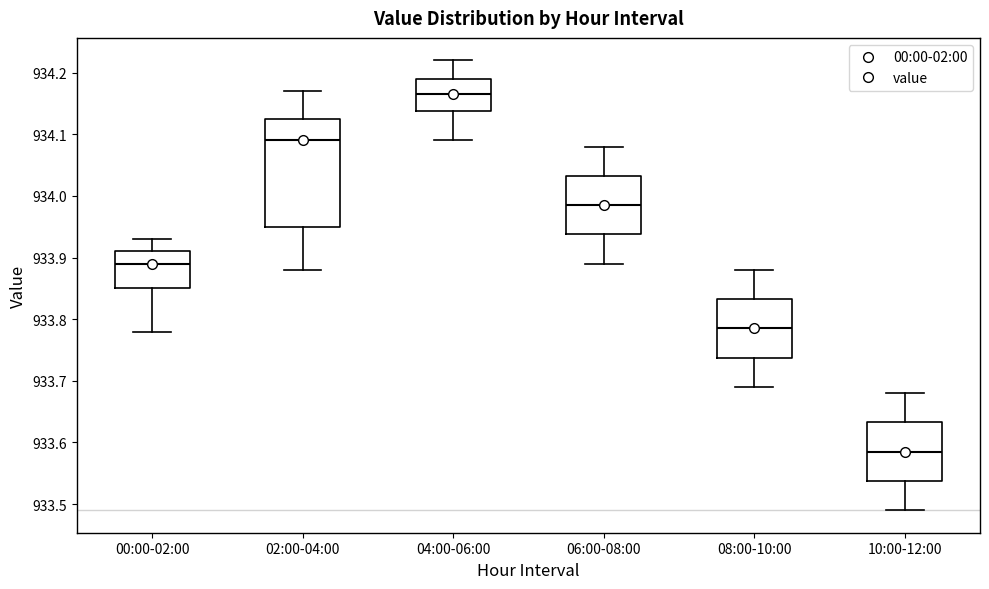

Which box is the tallest, from its lower edge to its upper edge?

02:00-04:00